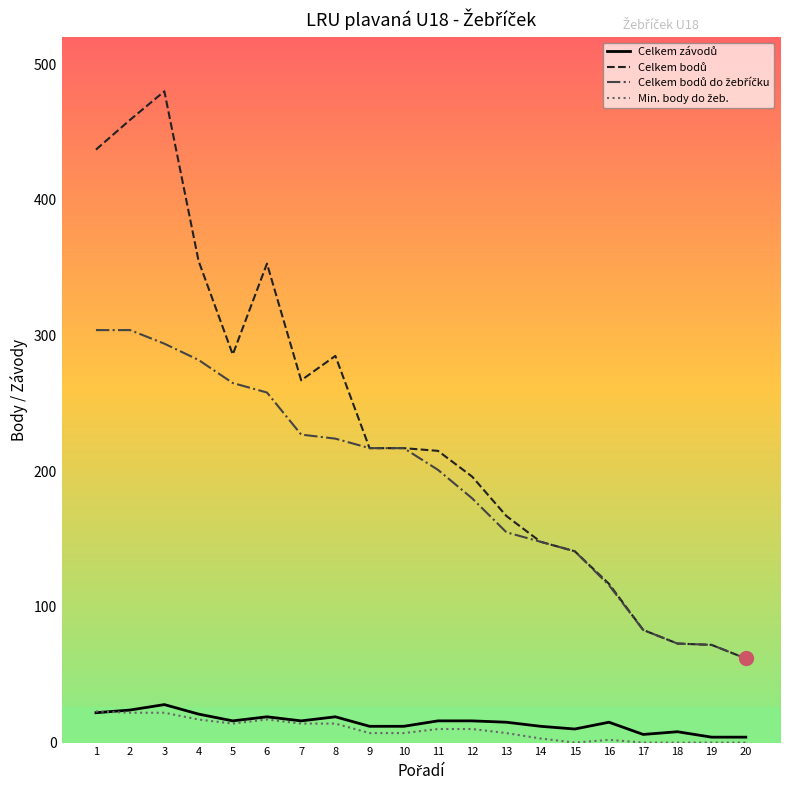

What is the maximum value shown in the chart?

480